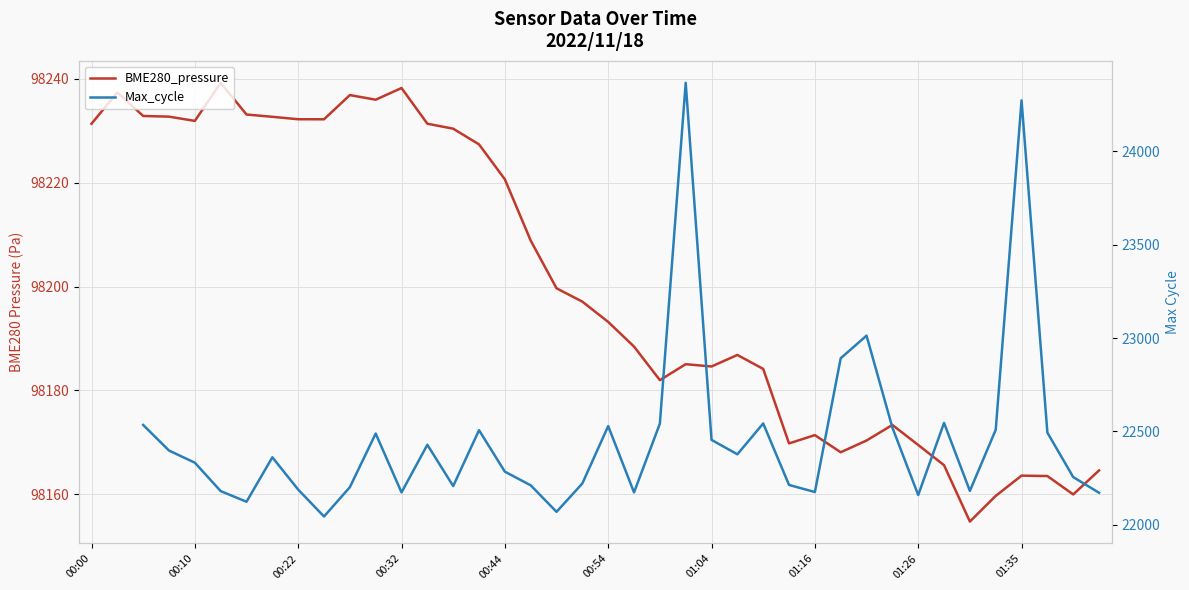

True or false: Max_cycle and BME280_pressure cross at least once.

False